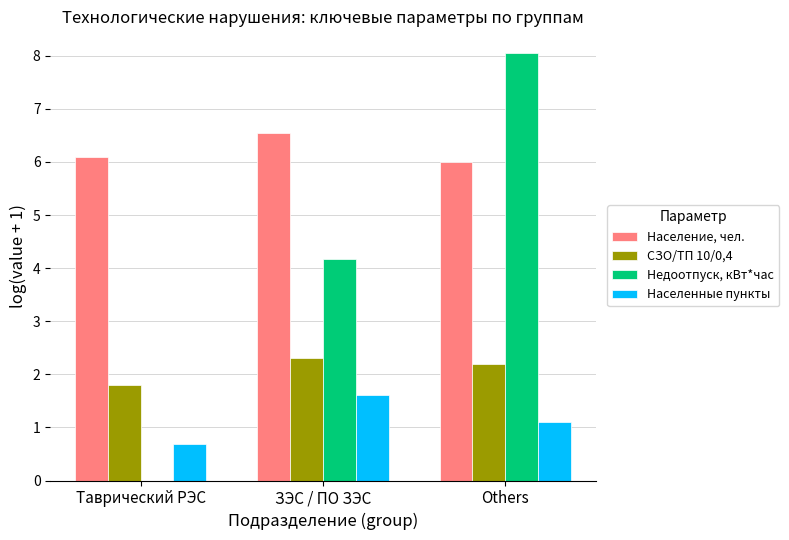

Does the chart contain stacked bars?

No